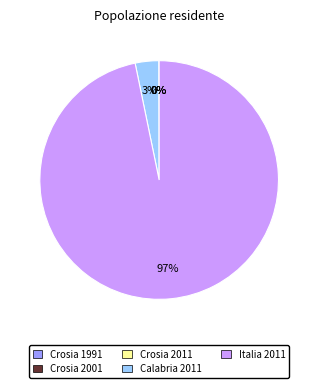

True or false: Calabria 2011 accounts for 3% of the total.

True